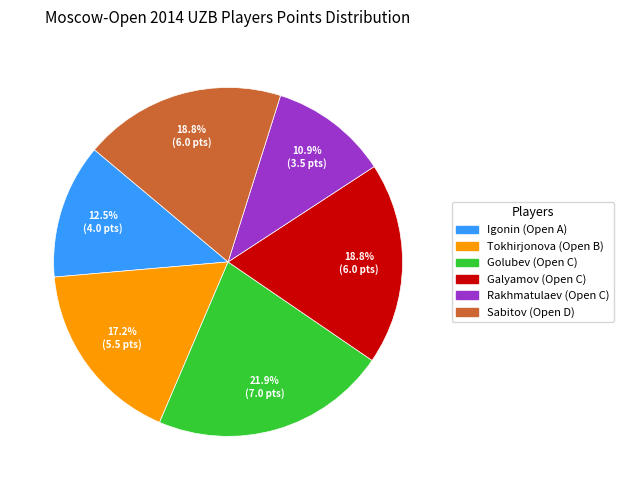

Does any single category account for the majority?

No